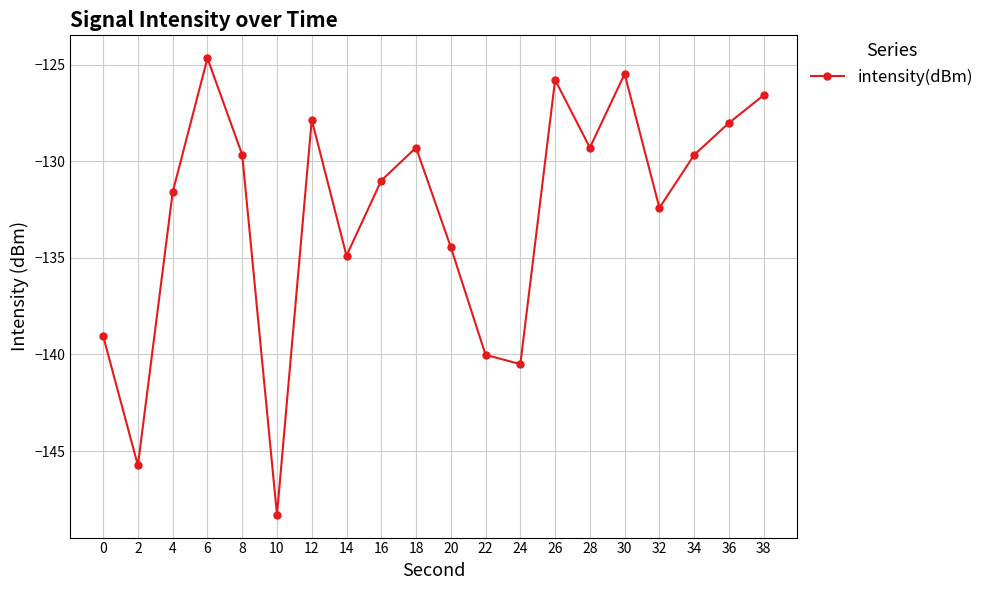

How many data points are less than -129?

14